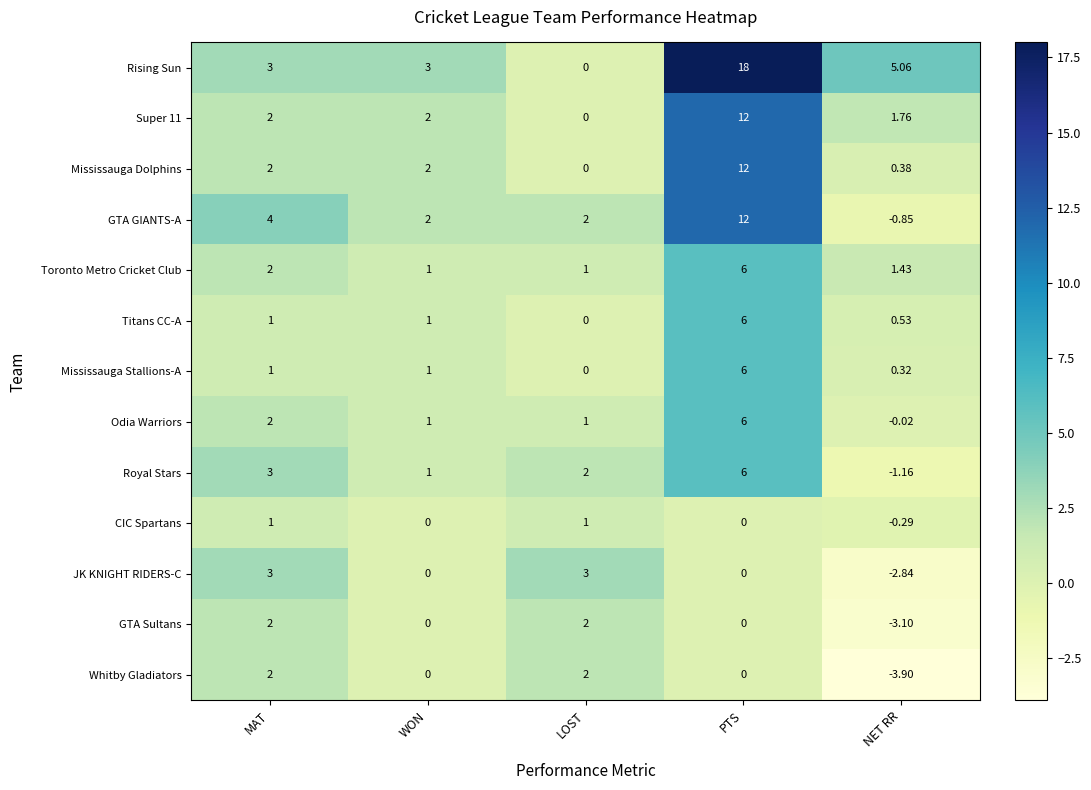

Which series has the largest total across all categories?

Rising Sun